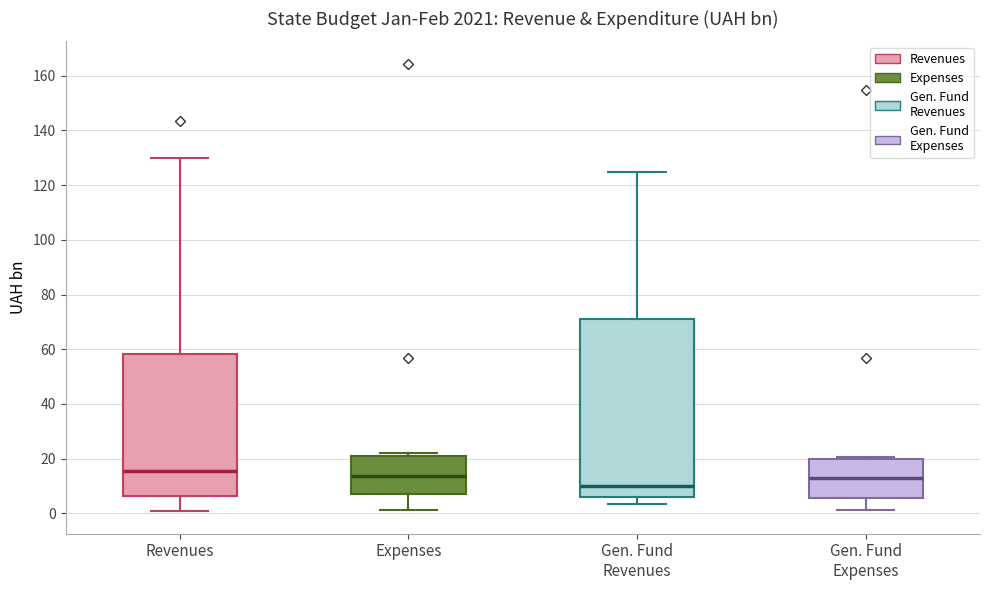

Where is the lower edge of the box for Expenses on the y-axis? The values are not printed on the chart, so give them approximately, as read against the axis.

8